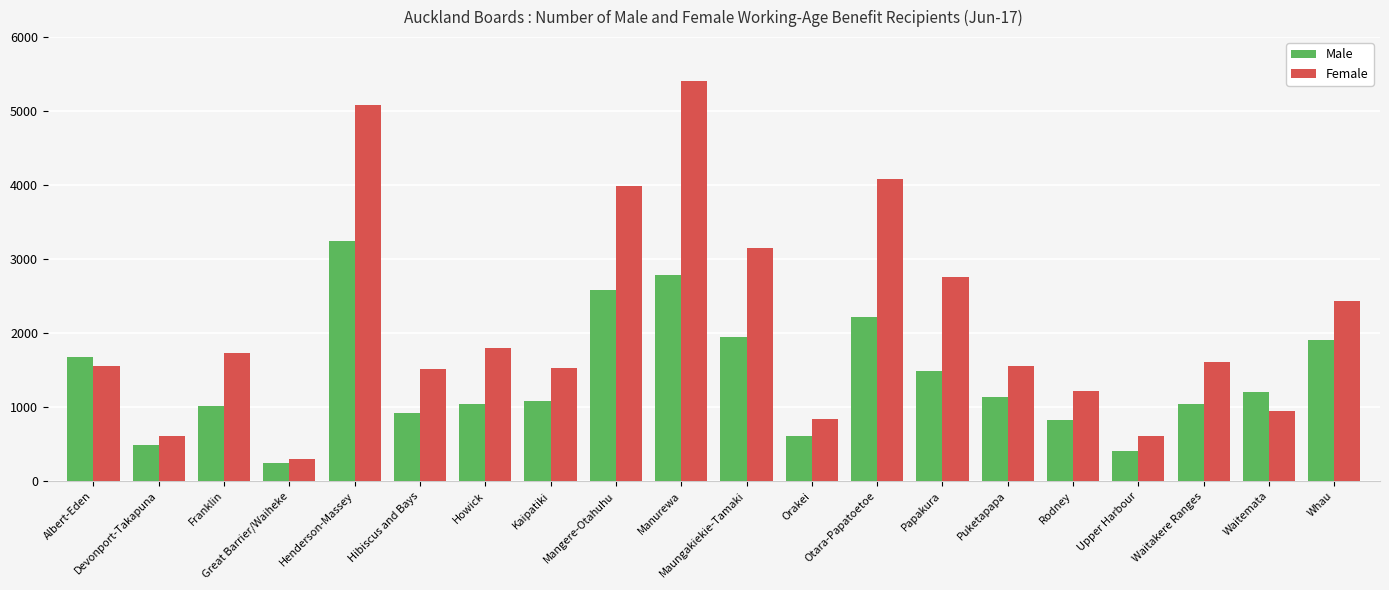

What is the average value of the Male series?

1395